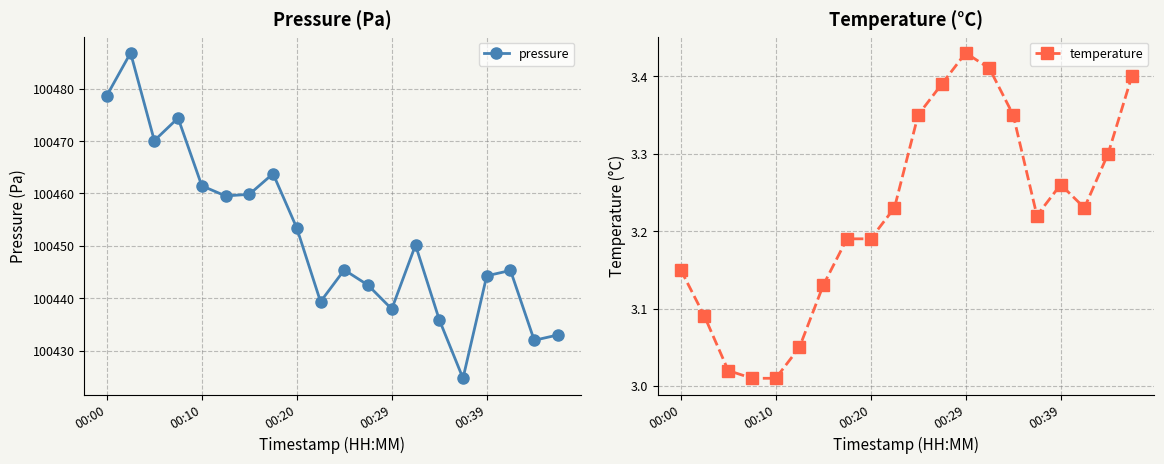

Which series has the largest total across all categories?

pressure